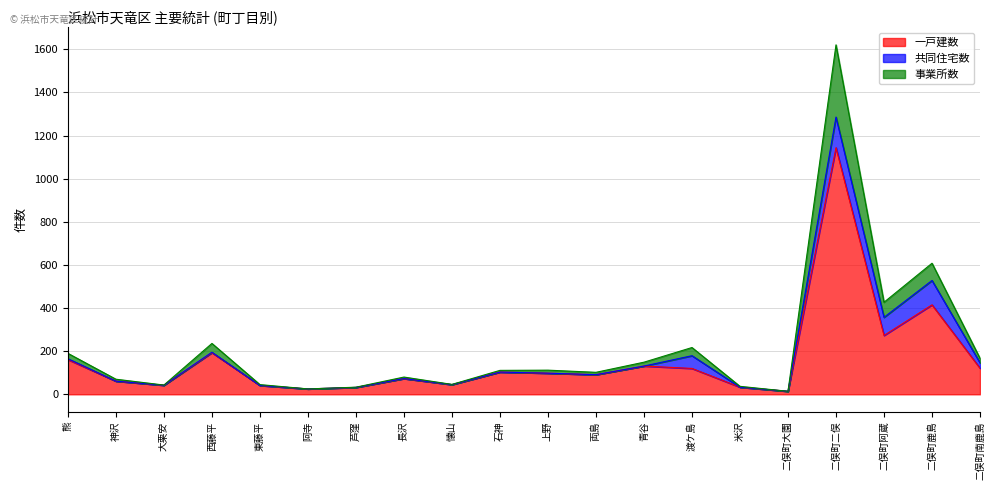

True or false: 事業所数 has a value of 166 at 石神.

False